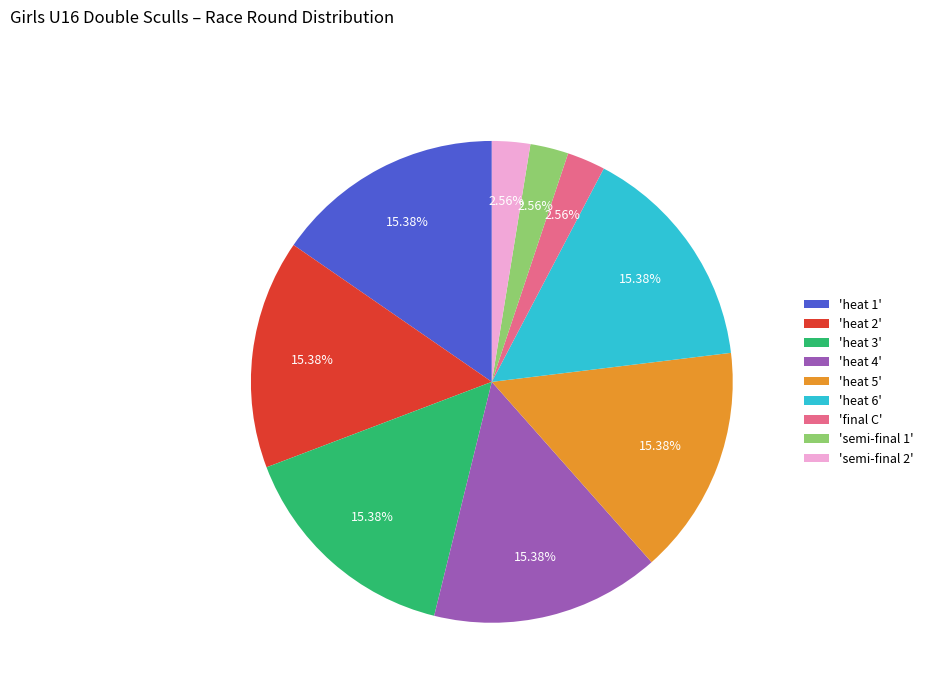

Approximately how many times larger is the value at 'heat 4' compared to 'final C'?

6.0